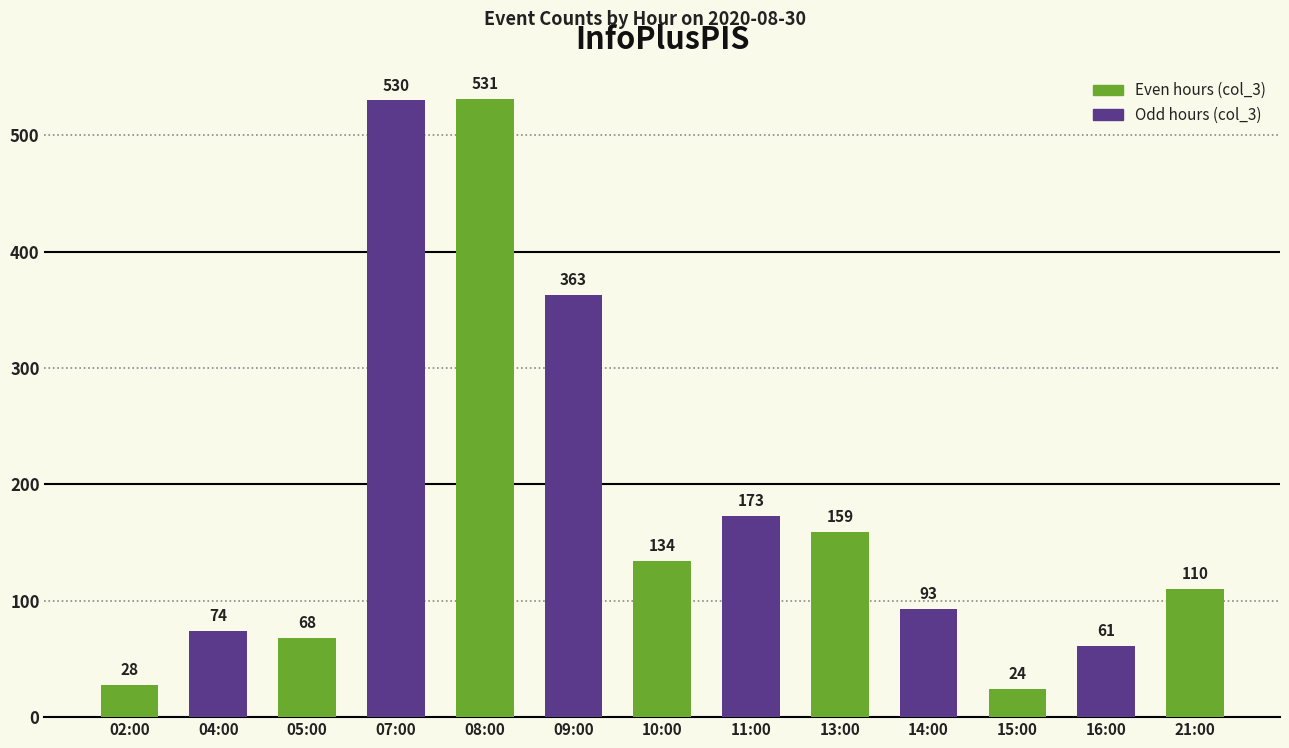

List the labels in order of value, largest first.

08:00, 07:00, 09:00, 11:00, 13:00, 10:00, 21:00, 14:00, 04:00, 05:00, 16:00, 02:00, 15:00